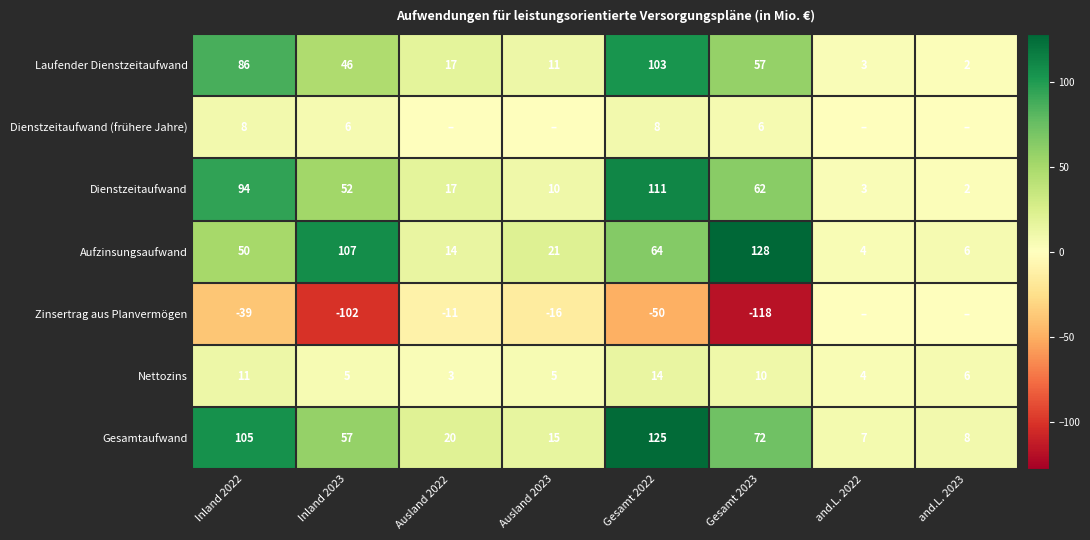

What is the sum of the Laufender Dienstzeitaufwand values at Ausland 2022 and Gesamt 2023?

74